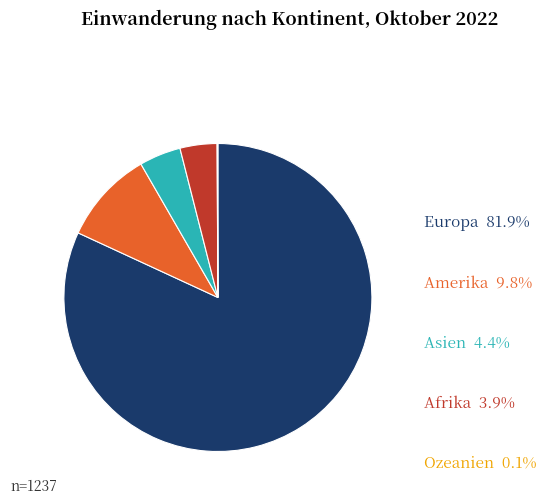

Is there a majority slice in this chart?

Yes